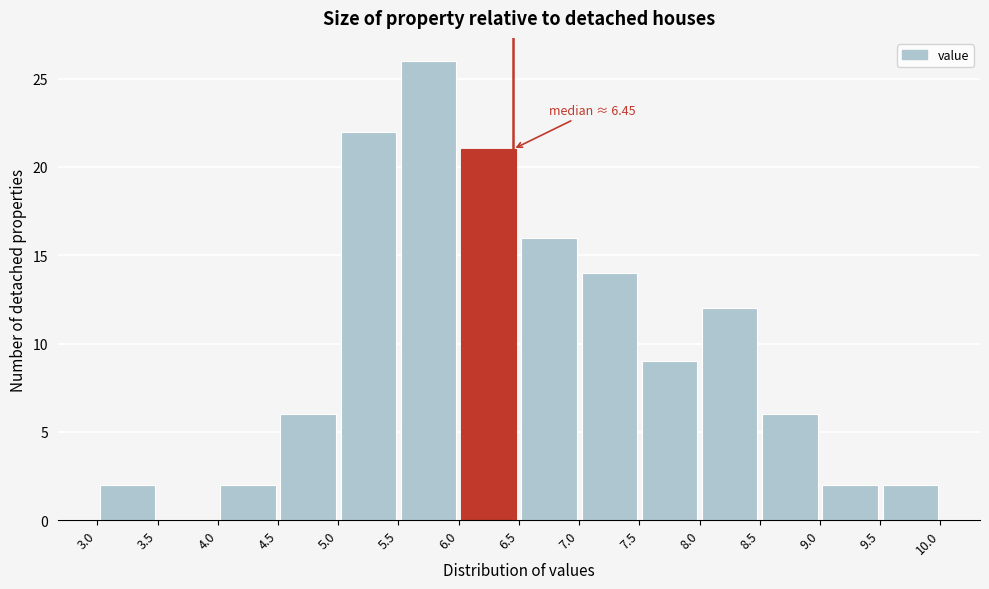

Over which range of the x-axis is the bar tallest?

5.5 to 6.0